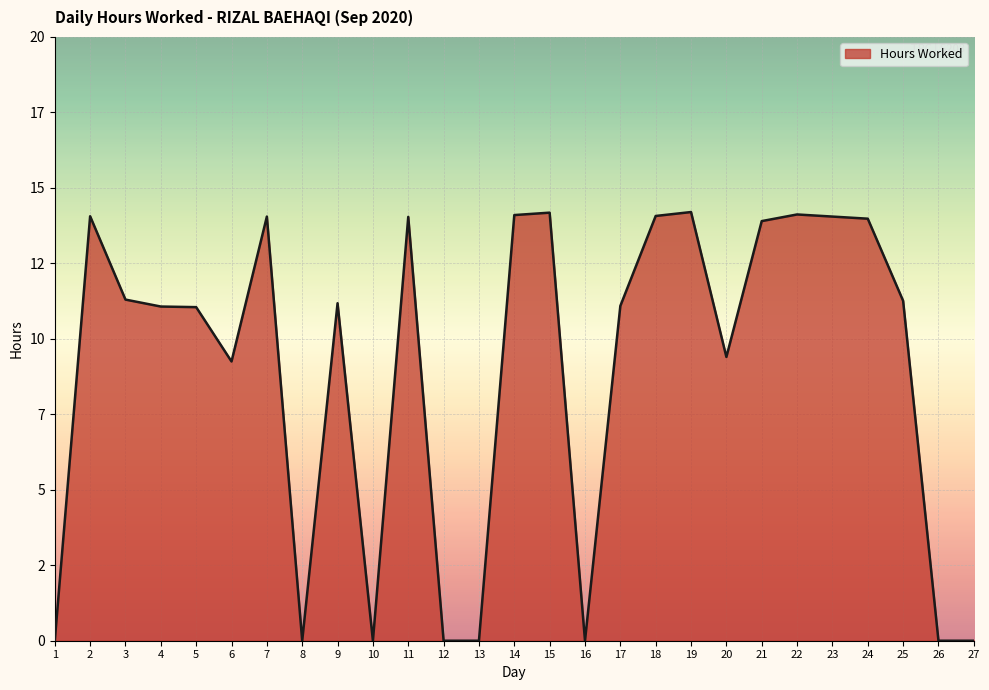

What is the change in value from 15 to 18?

-0.1